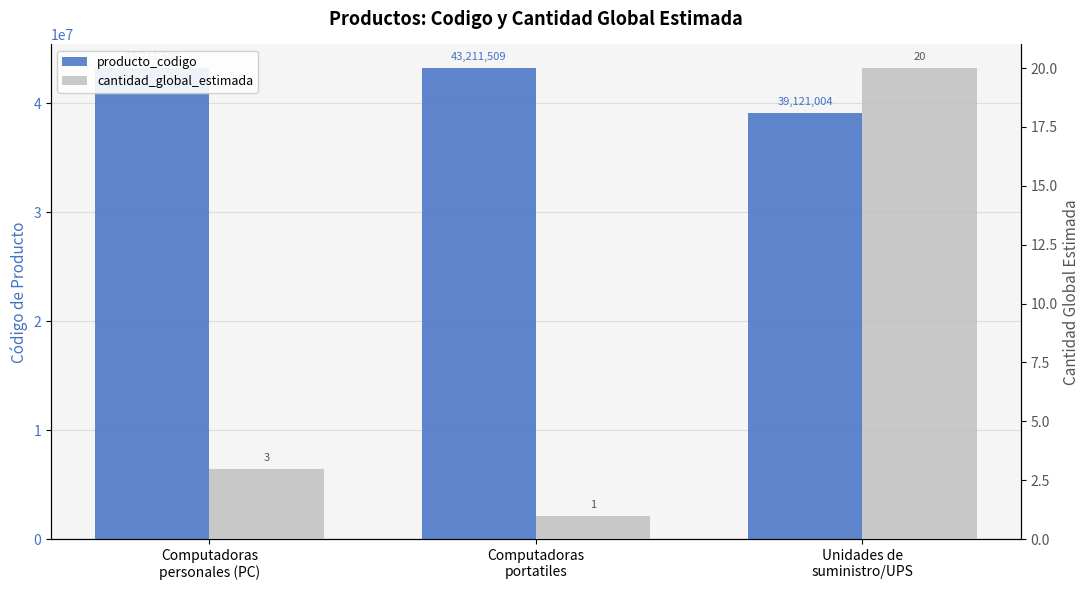

Are the bars grouped side by side (vs. stacked)?

Yes